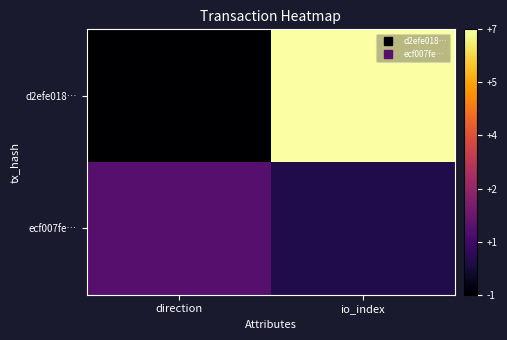

At how many categories does at least one series exceed 0?

2